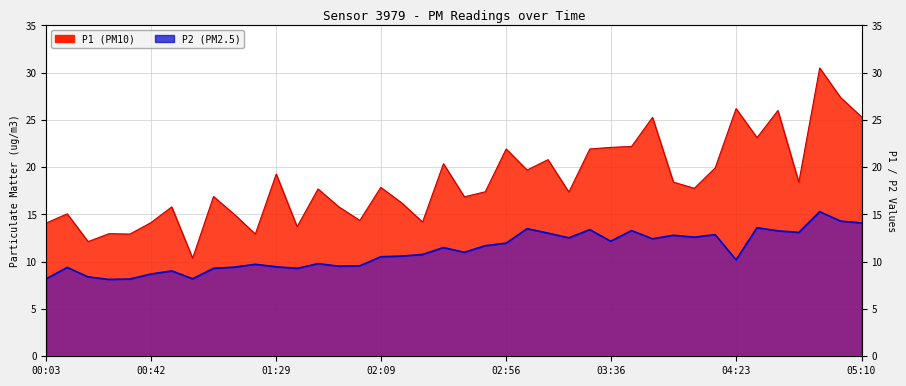

Does the chart display data point markers on the line(s)?

No